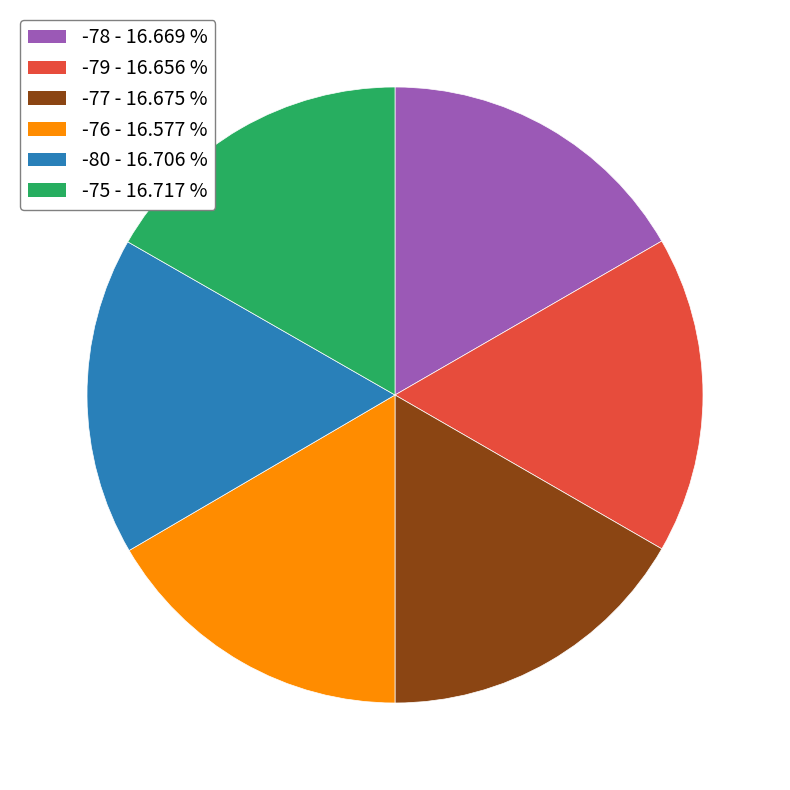

Is there any slice that represents more than half of the pie?

No